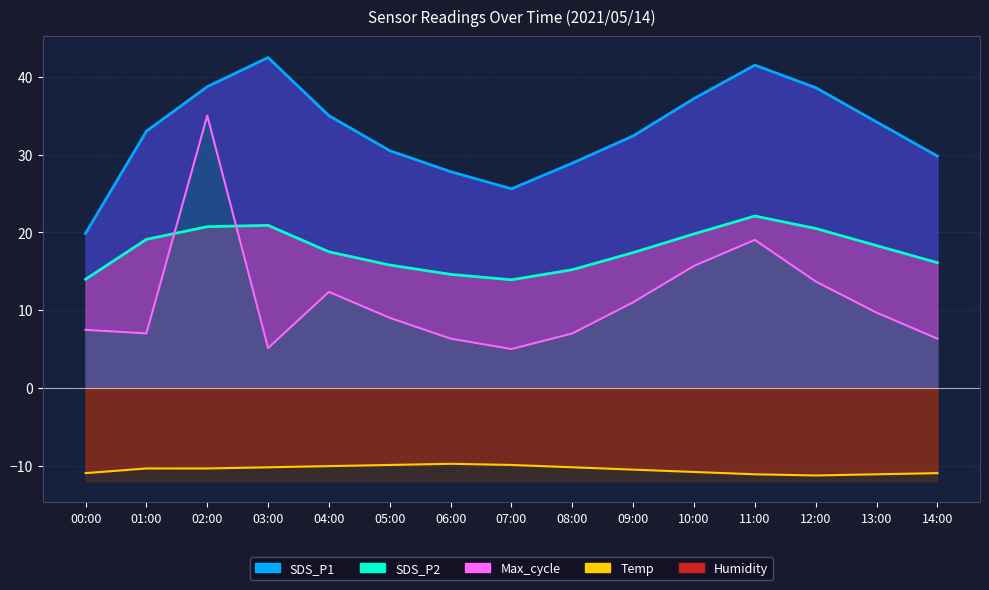

Rank the series at 04:00 from highest to lowest value.

SDS_P1 line, SDS_P2 line, Max_cycle line, Temp line